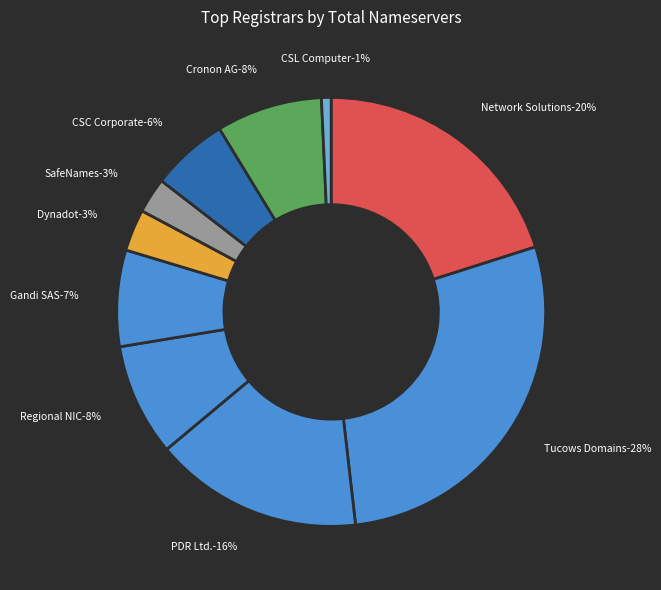

True or false: CSC Corporate Domains, Inc. accounts for 1% of the total.

False